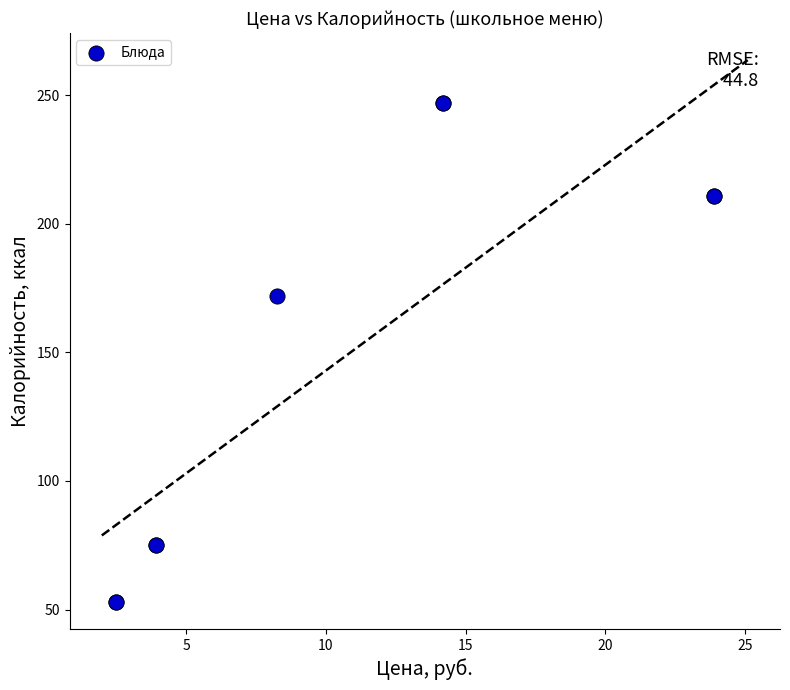

What Y value in the scatter plot is closest to 150?

172